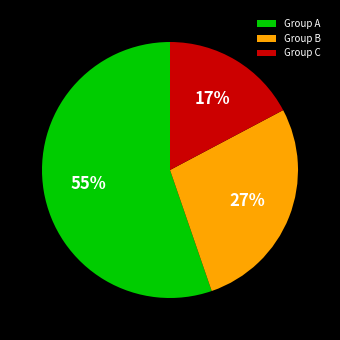

To the nearest percent, what is the difference between the largest and smallest slice percentages?

38%